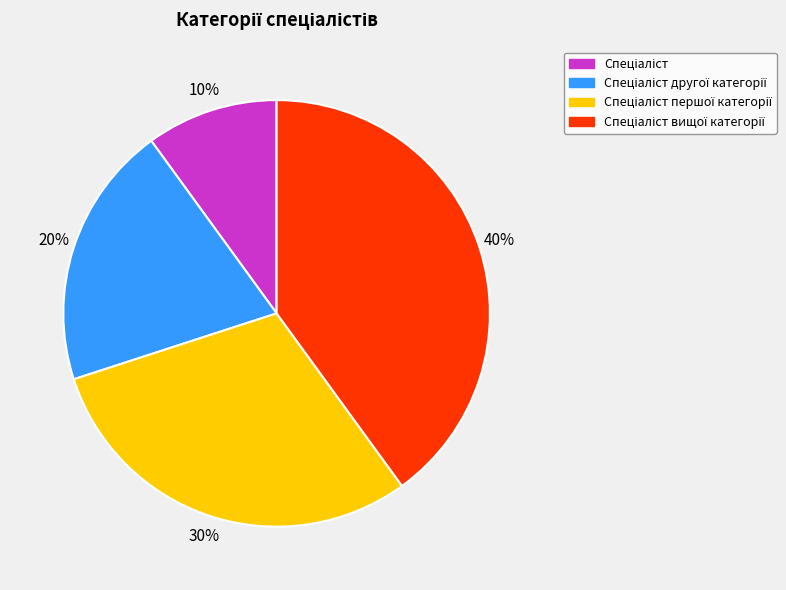

Count the number of slices in the pie.

4